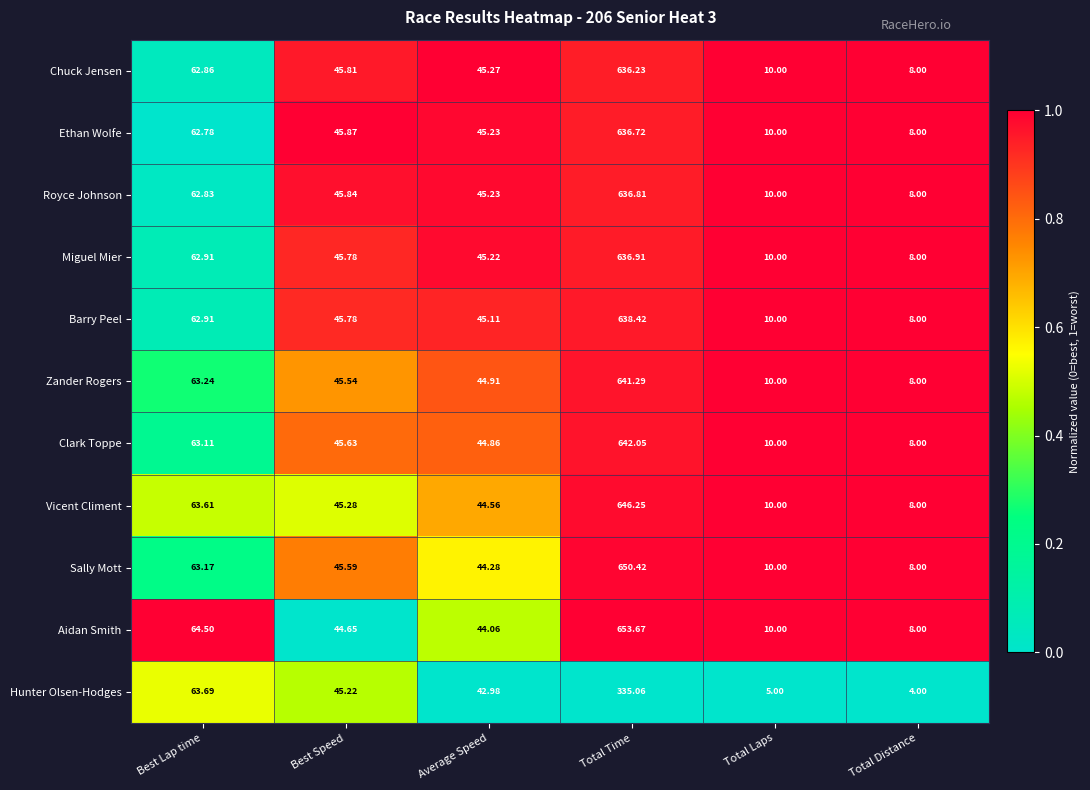

At which label does Vicent Climent first exceed 45?

Best Lap time